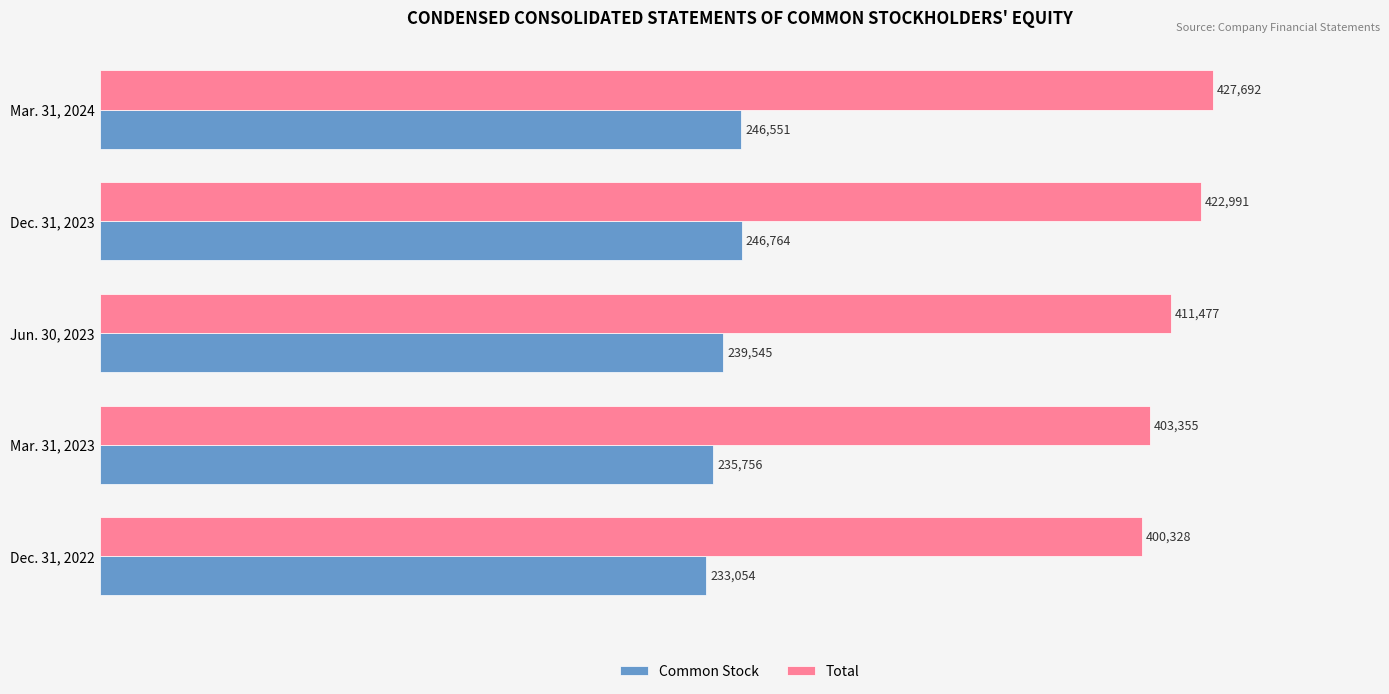

What is the sum of the Common Stock values at Jun. 30, 2023 and Dec. 31, 2023?

486309